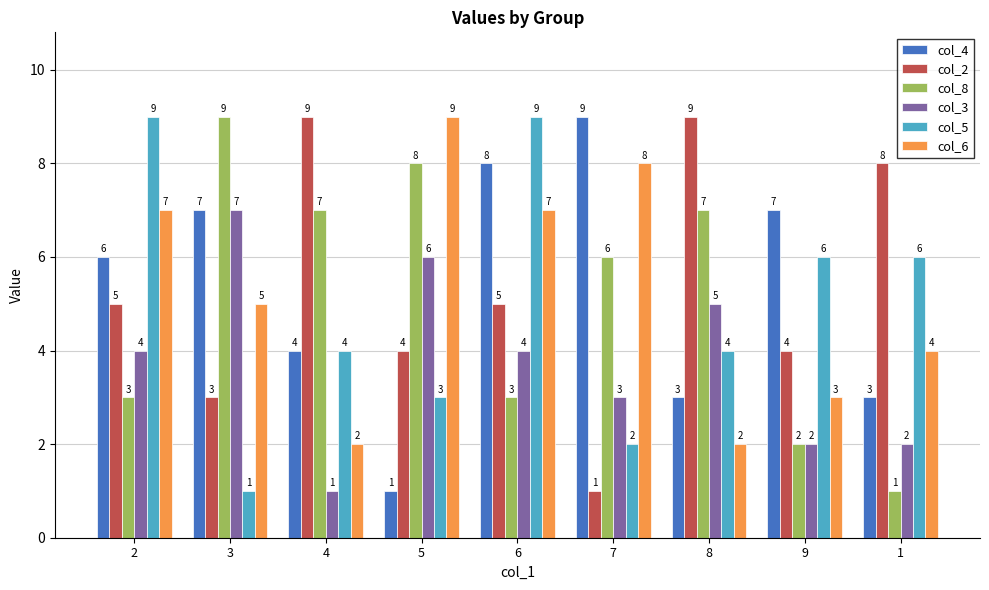

How many values in the col_2 series are below 5?

4